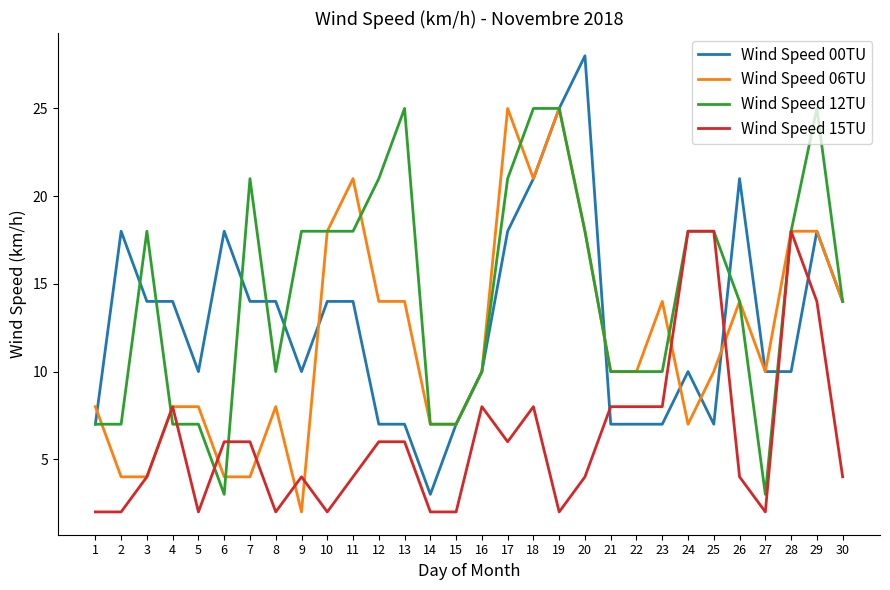

How many distinct data groups are displayed?

4